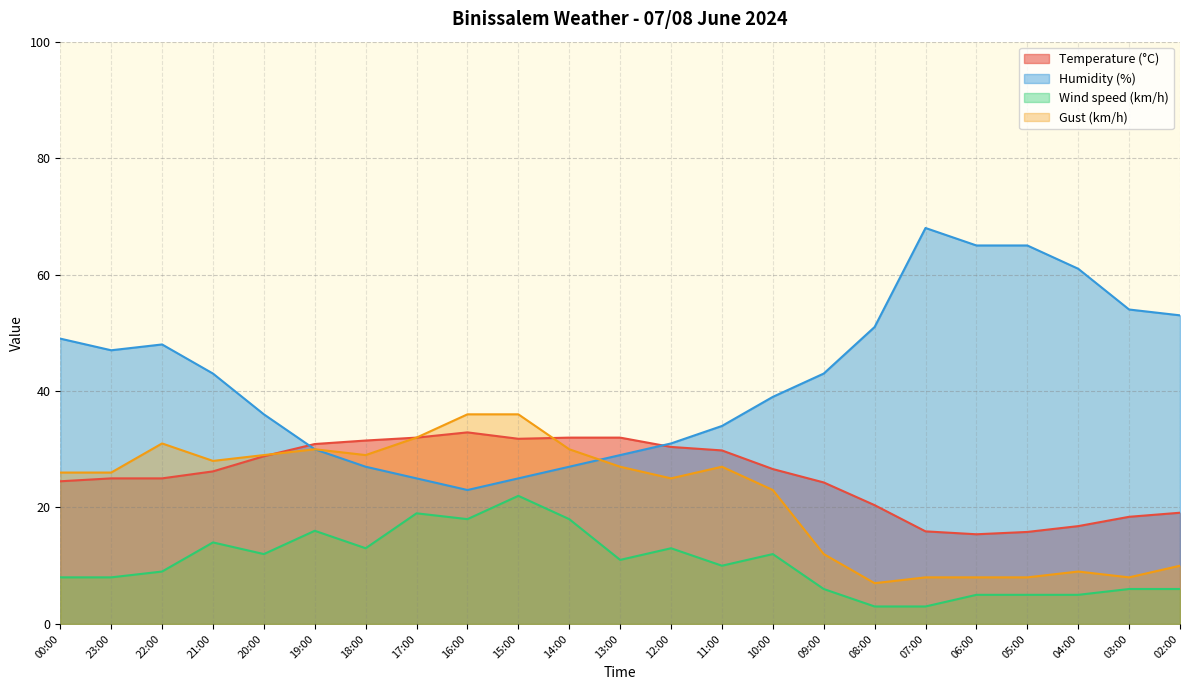

What are all the series names shown in the legend?

Temperature (°C), Humidity (%), Wind speed (km/h), Gust (km/h)